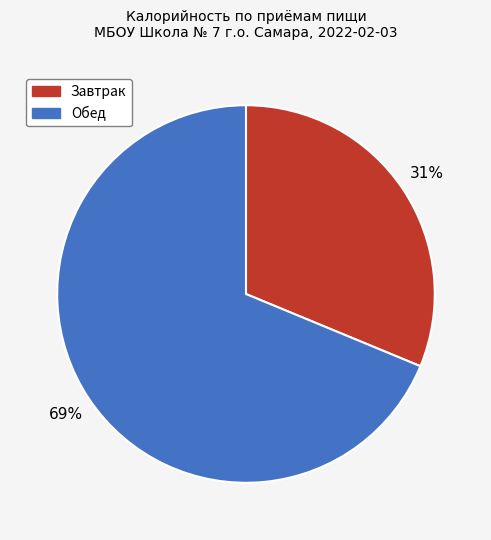

To the nearest percent, what portion does Завтрак represent?

31%